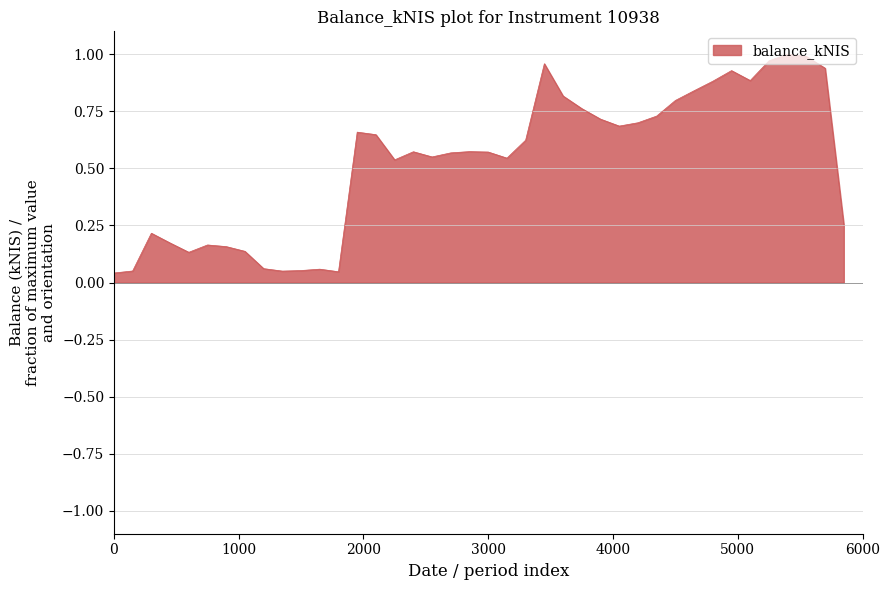

What is the greatest value displayed?

1.0